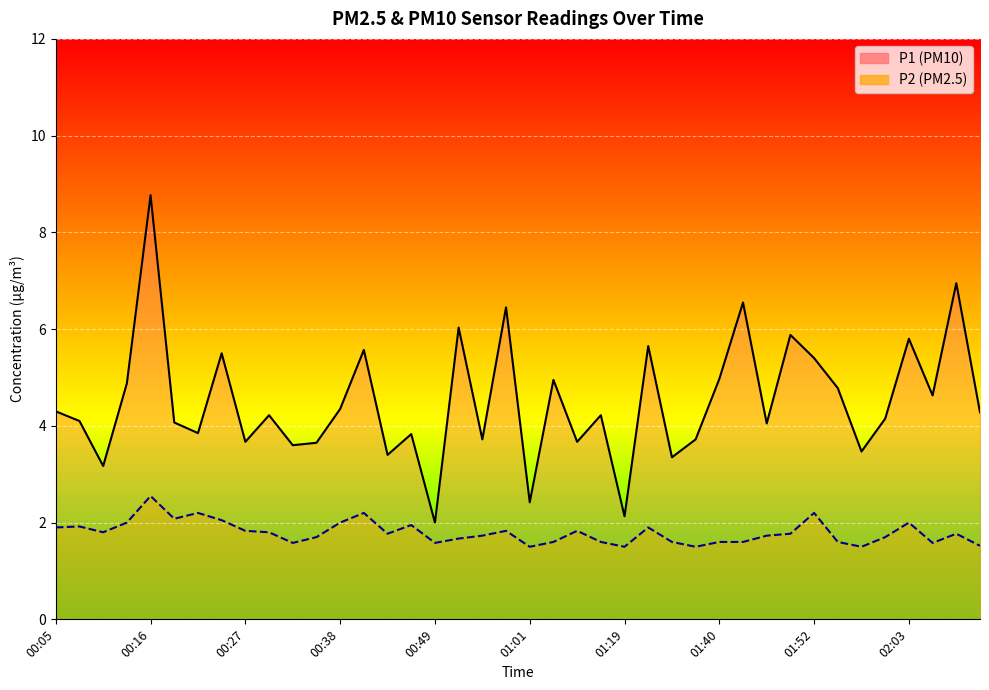

What is the maximum value shown in the chart?

8.8